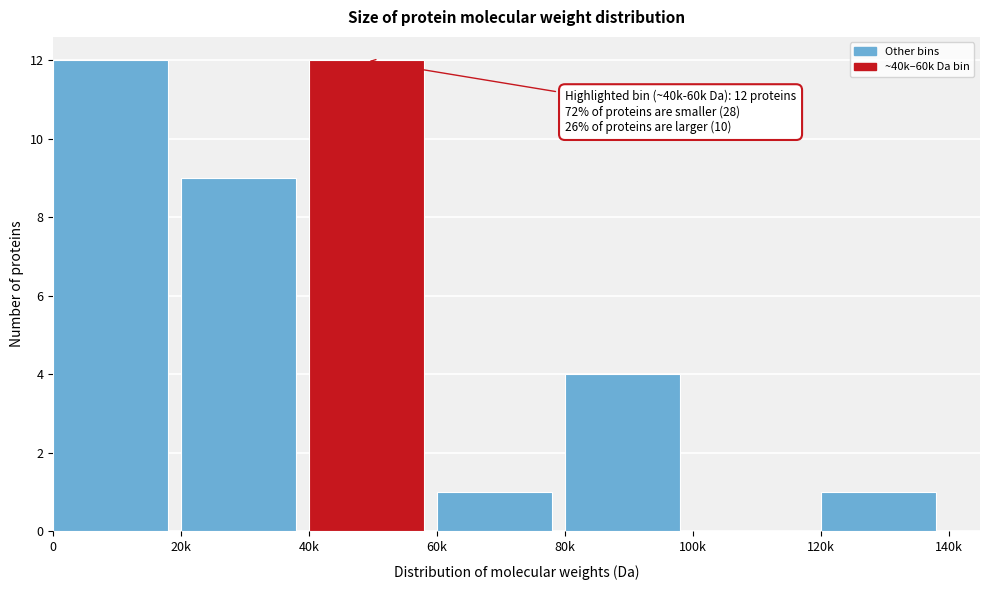

Reading right to left, what are all the values shown in this chart?

120k=1	100k=0	80k=4	60k=1	40k=12	20k=9	0=12